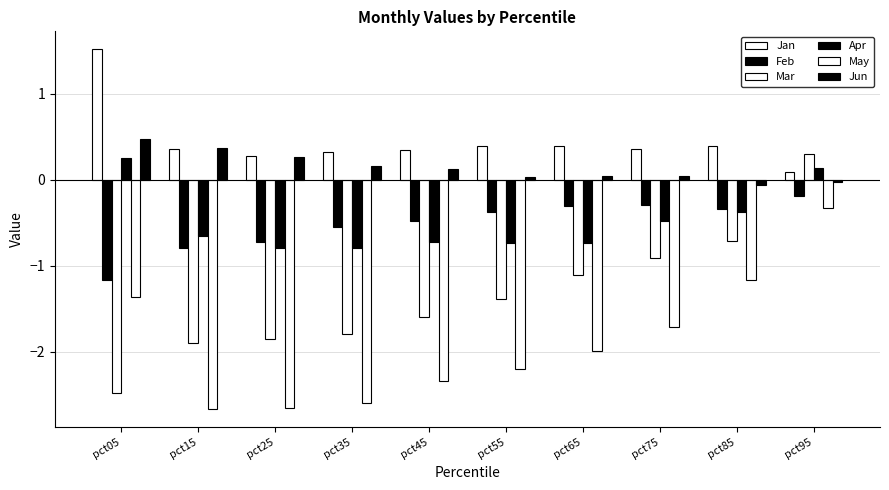

How many groups of bars are there?

10